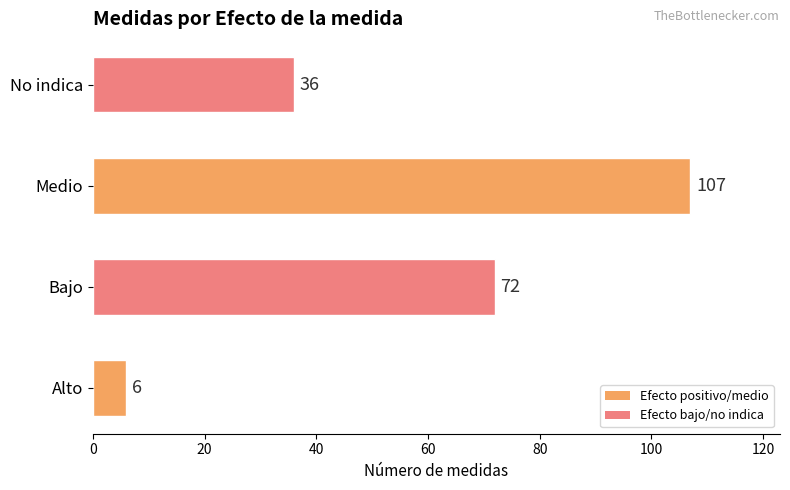

Reading bottom to top, transcribe all the data shown in this chart.

Alto=6	Bajo=72	Medio=107	No indica=36